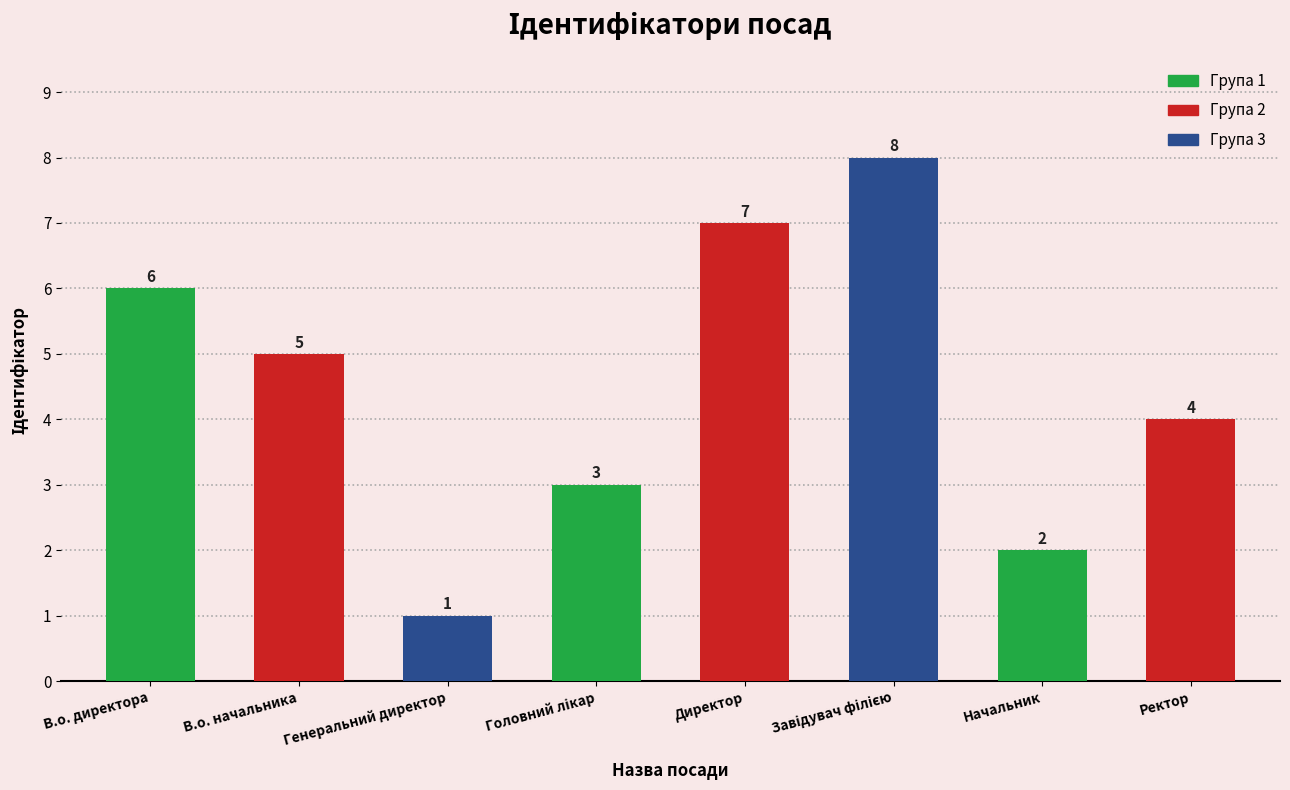

Is it true that the value at Генеральний директор is 1?

True